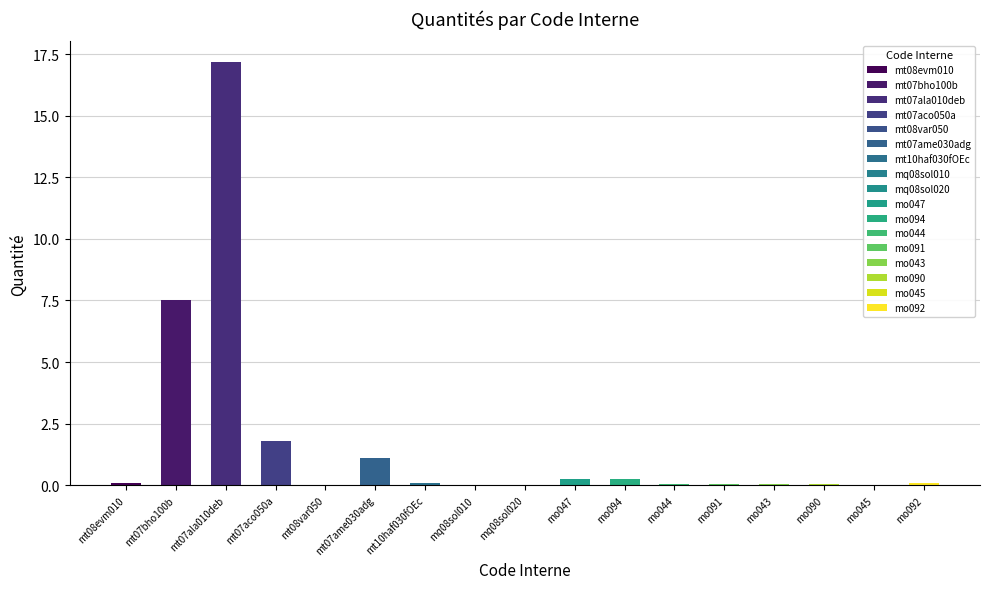

Is it true that the value at mo043 is 0.0?

True